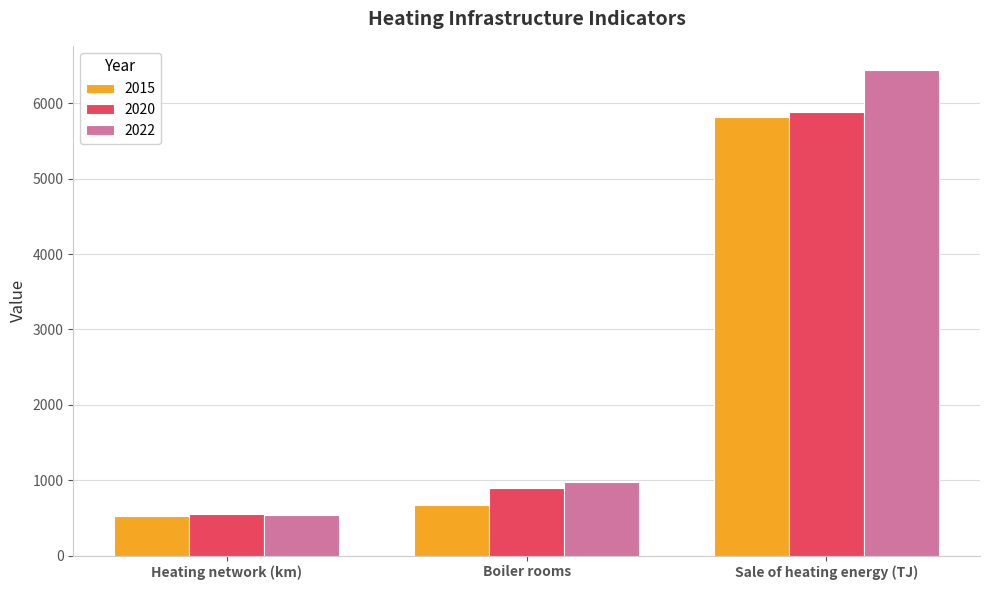

Reading left to right, transcribe all the data shown in this chart.

2015: 521.5	676.0	5812.6
2020: 552.8	904.0	5883.6
2022: 543.0	974.0	6439.4